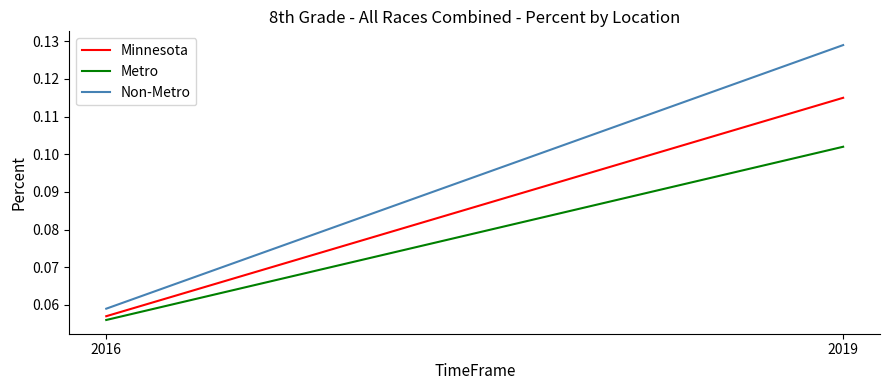

Rank the series by their maximum value, from highest to lowest.

Non-Metro, Minnesota, Metro